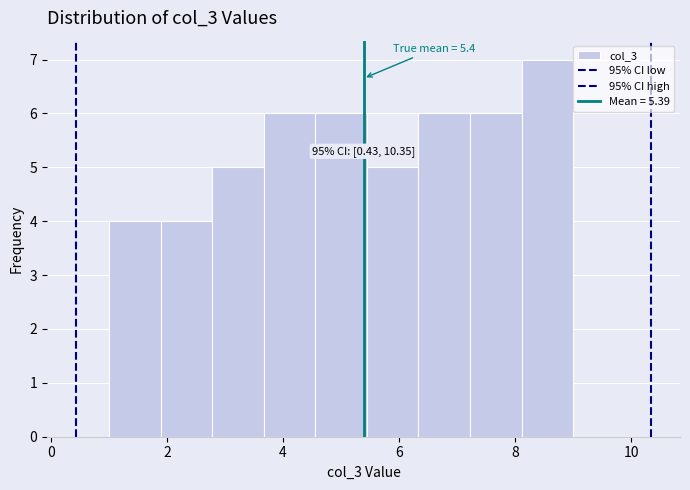

Which range on the x-axis has the tallest bar?

8.2 to 9.0